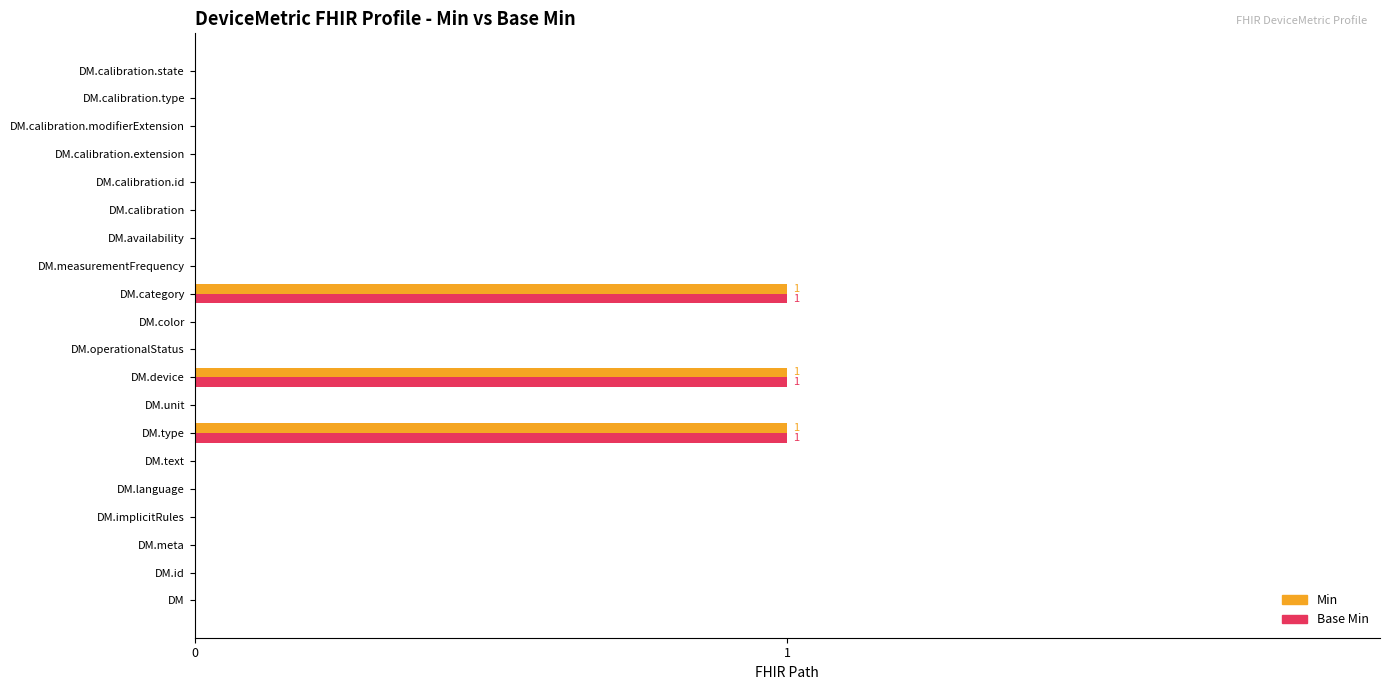

The Min series shows -1 at DM.calibration.extension. True or false?

False